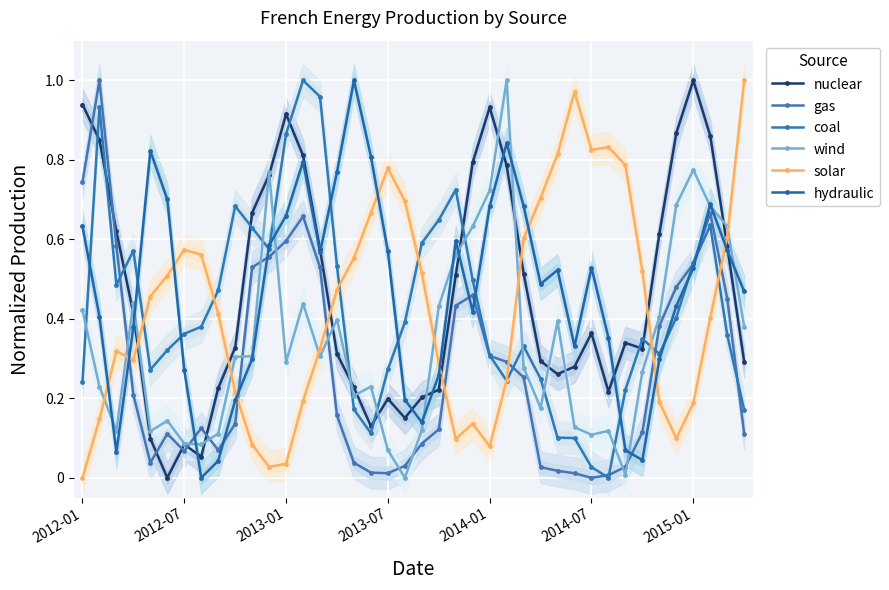

True or false: solar and hydraulic intersect in this chart.

True